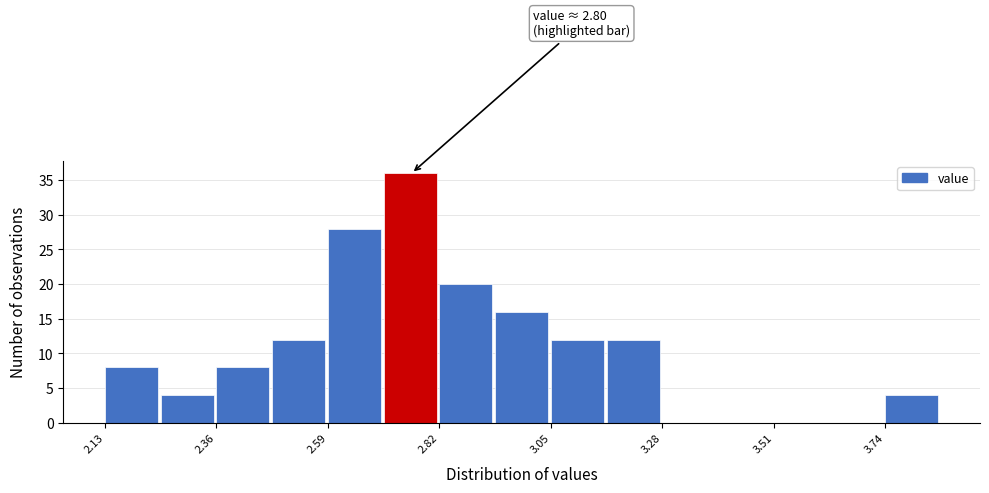

Read against the x-axis, roughly where is the centre of the tallest bar?

2.75